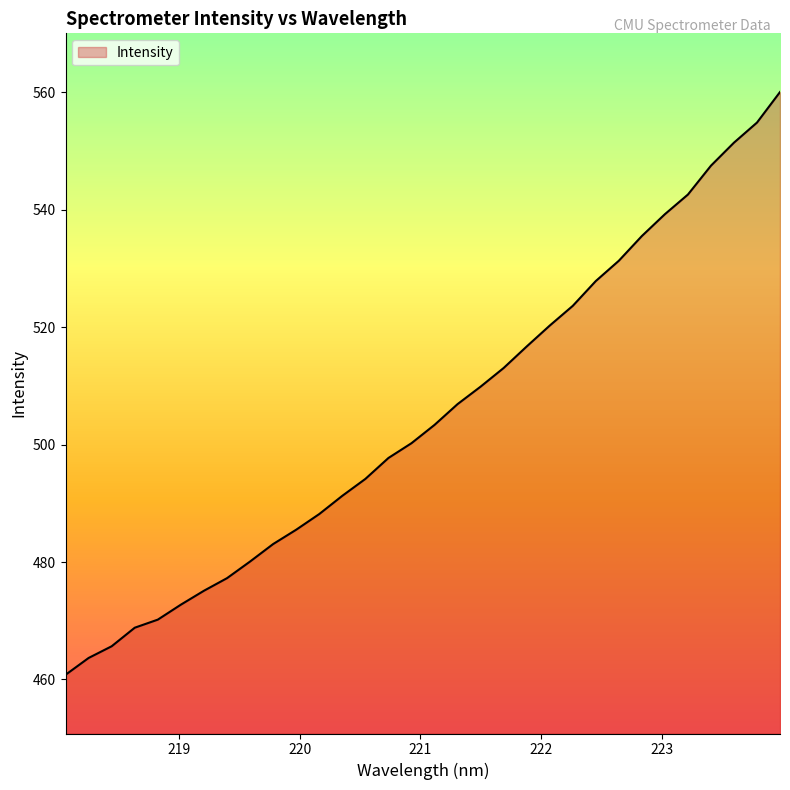

What is the maximum value shown in the chart?

560.1